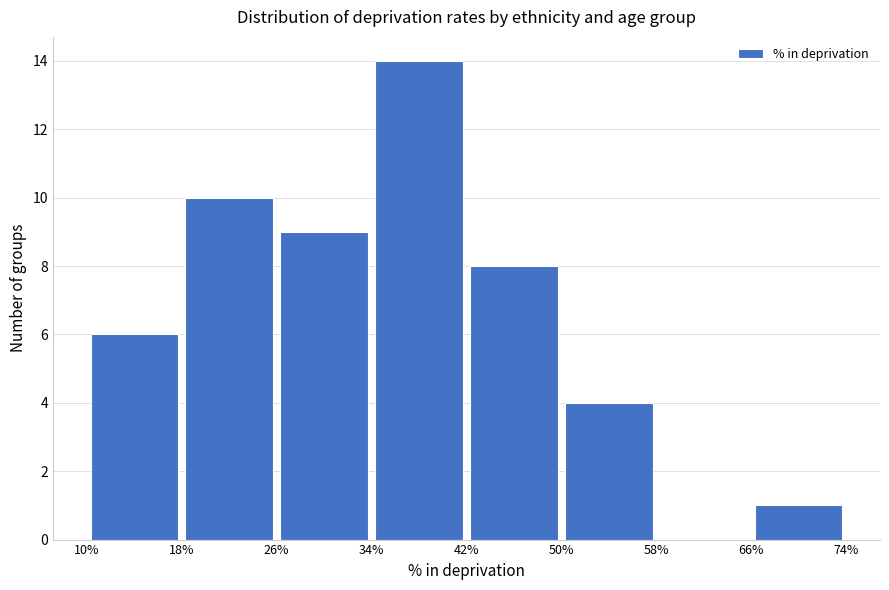

Reading left to right, transcribe this chart: for each bar, give the range it covers on the x-axis and its height. The values are not printed on the chart, so give them approximately, as read against the axis.

10% to 18%: 6
18% to 26%: 10
26% to 34%: 9
34% to 42%: 14
42% to 50%: 8
50% to 58%: 4
58% to 66%: 0
66% to 74%: 1